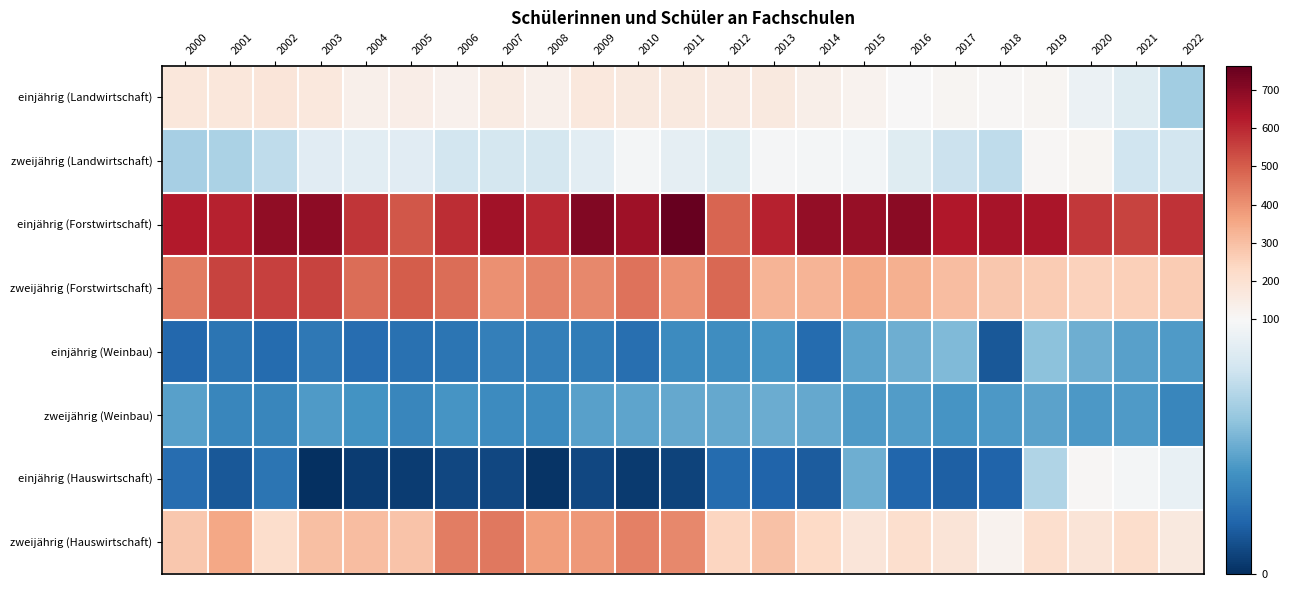

At 2009, list the series in order from largest to smallest.

einjährig (Forstwirtschaft), zweijährig (Forstwirtschaft), zweijährig (Hauswirtschaft), einjährig (Landwirtschaft), zweijährig (Landwirtschaft), zweijährig (Weinbau), einjährig (Weinbau), einjährig (Hauswirtschaft)